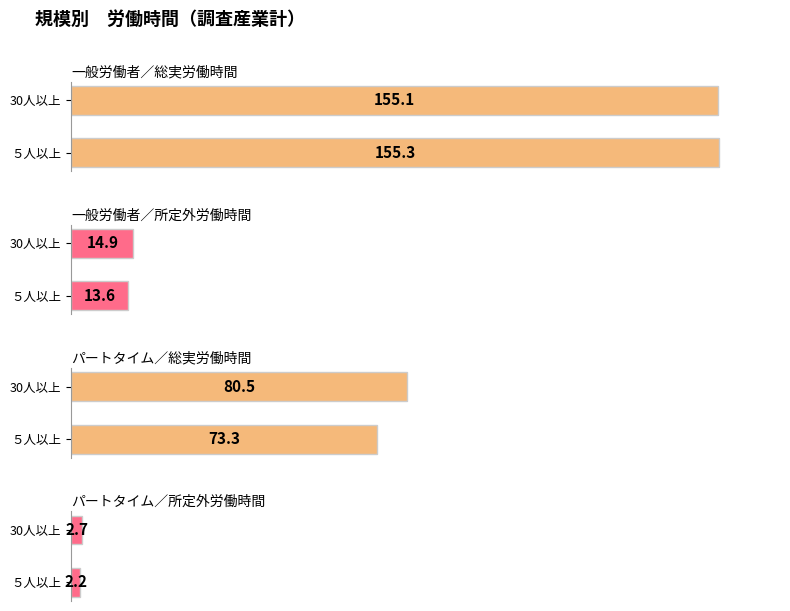

Where is パートタイム労働者／総実労働時間(時間) nearest to the value 76?

５人以上